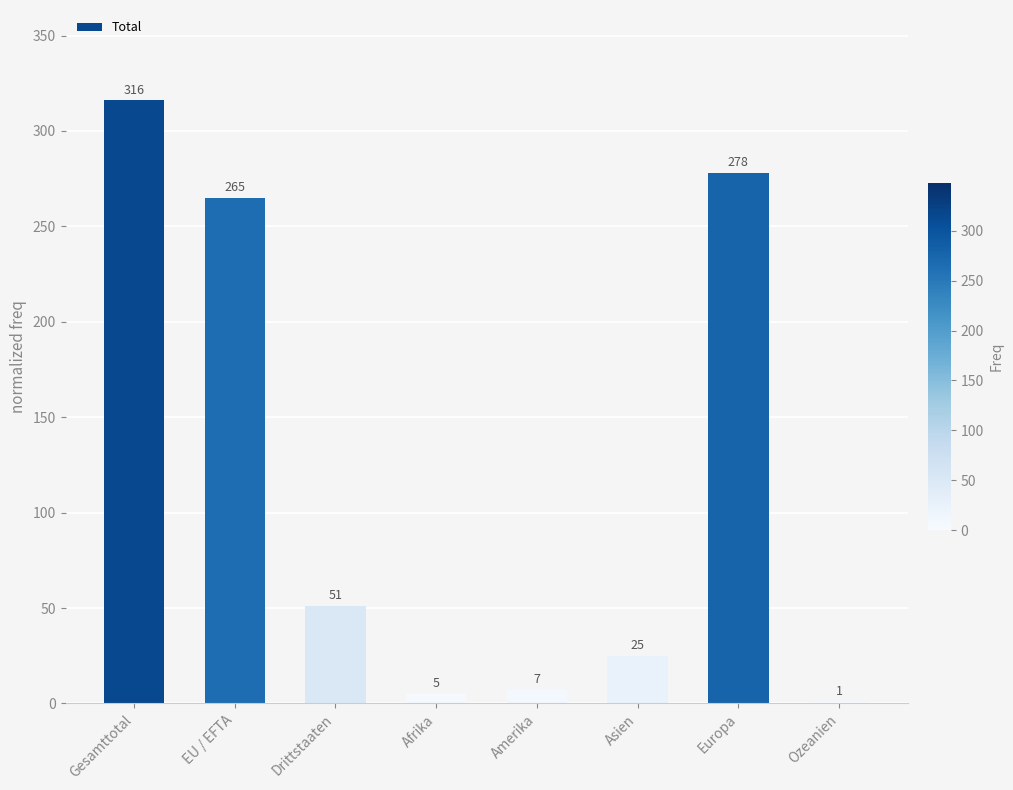

True or false: the data shows 7 at Amerika.

True